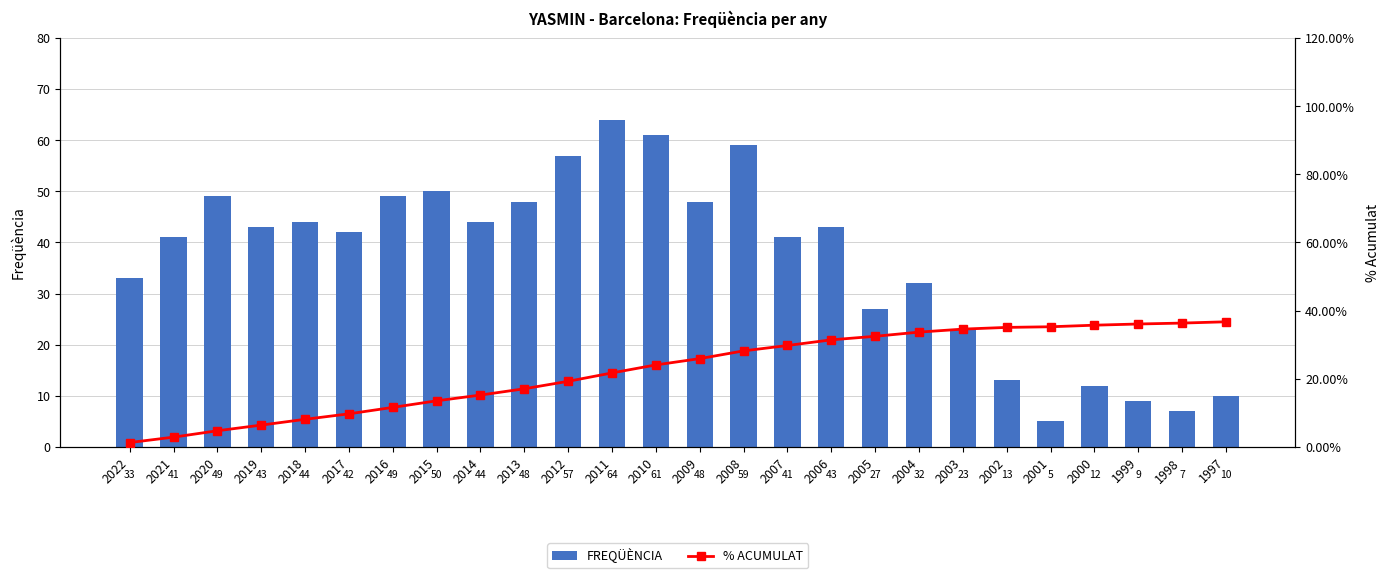

What is the difference between the maximum and second lowest values in the FREQÜÈNCIA series?

57